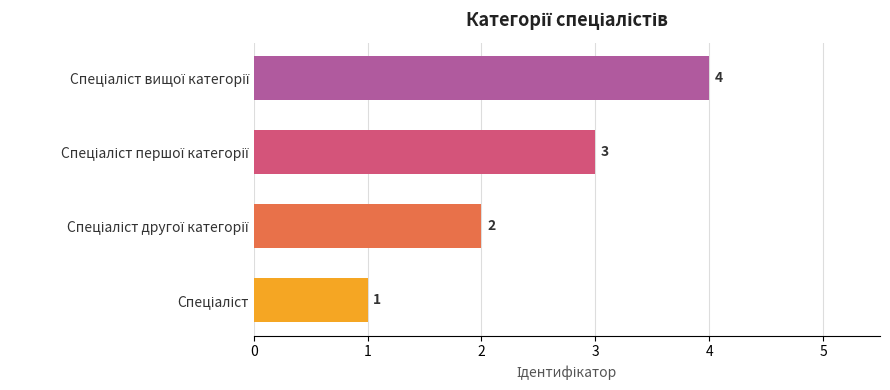

What is the smallest value displayed?

1